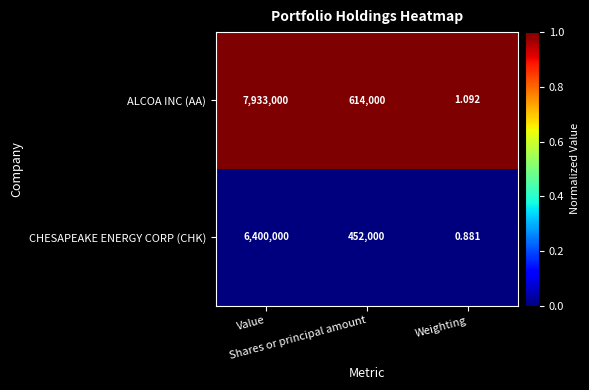

List the series in order of their overall mean, lowest first.

CHESAPEAKE ENERGY CORP (CHK), ALCOA INC (AA)